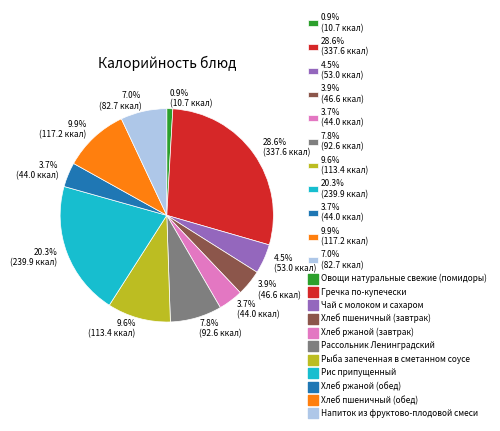

Is there any slice that represents more than half of the pie?

No